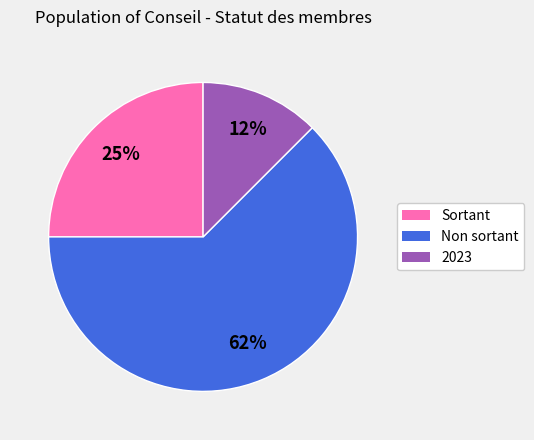

Which slice is the largest?

Non sortant